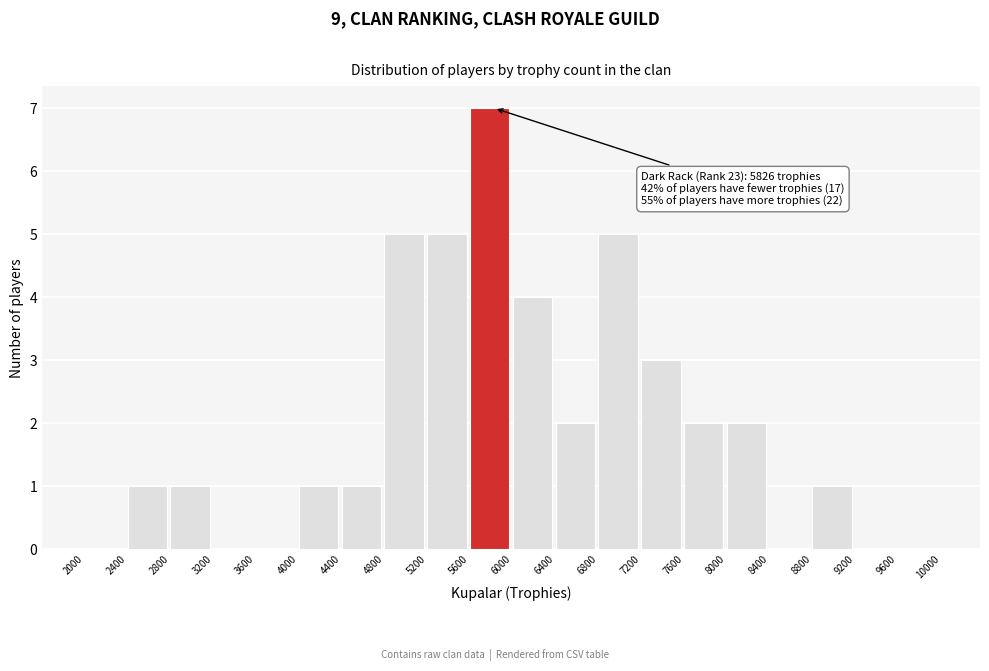

Over which range of the x-axis is the bar tallest?

5600 to 6000